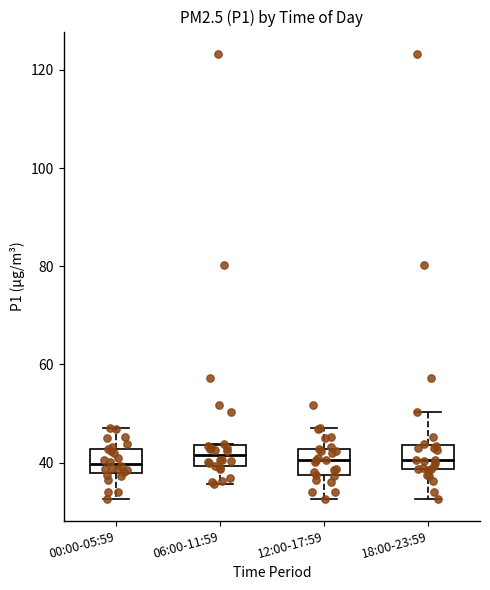

Reading left to right, transcribe this box plot: for each box, give where its median line is, the range the box spans, and where its two whiskers end, as read against the y-axis. The values are not printed on the chart, so give them approximately, as read against the axis.

00:00-05:59: median 40, box 38 to 42, whiskers 32 to 48
06:00-11:59: median 42, box 40 to 44, whiskers 36 to 44
12:00-17:59: median 40, box 38 to 42, whiskers 32 to 48
18:00-23:59: median 40, box 38 to 44, whiskers 32 to 50